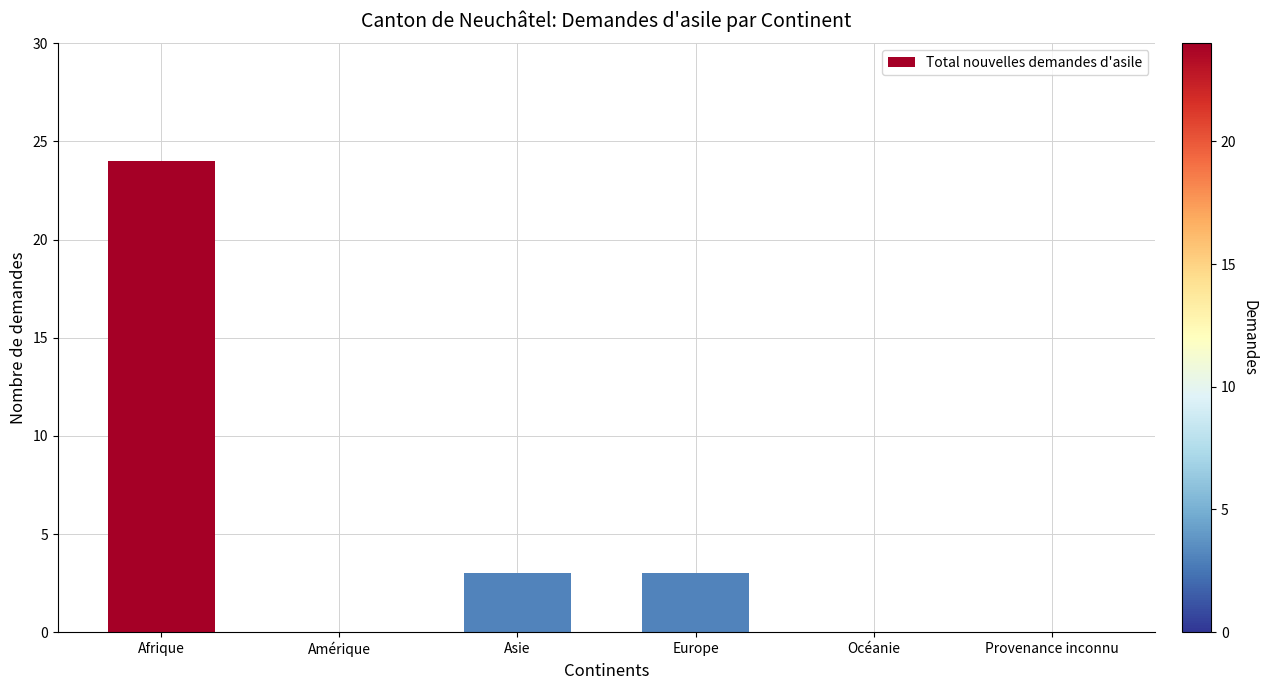

At which category does the chart reach its peak across all series?

Afrique